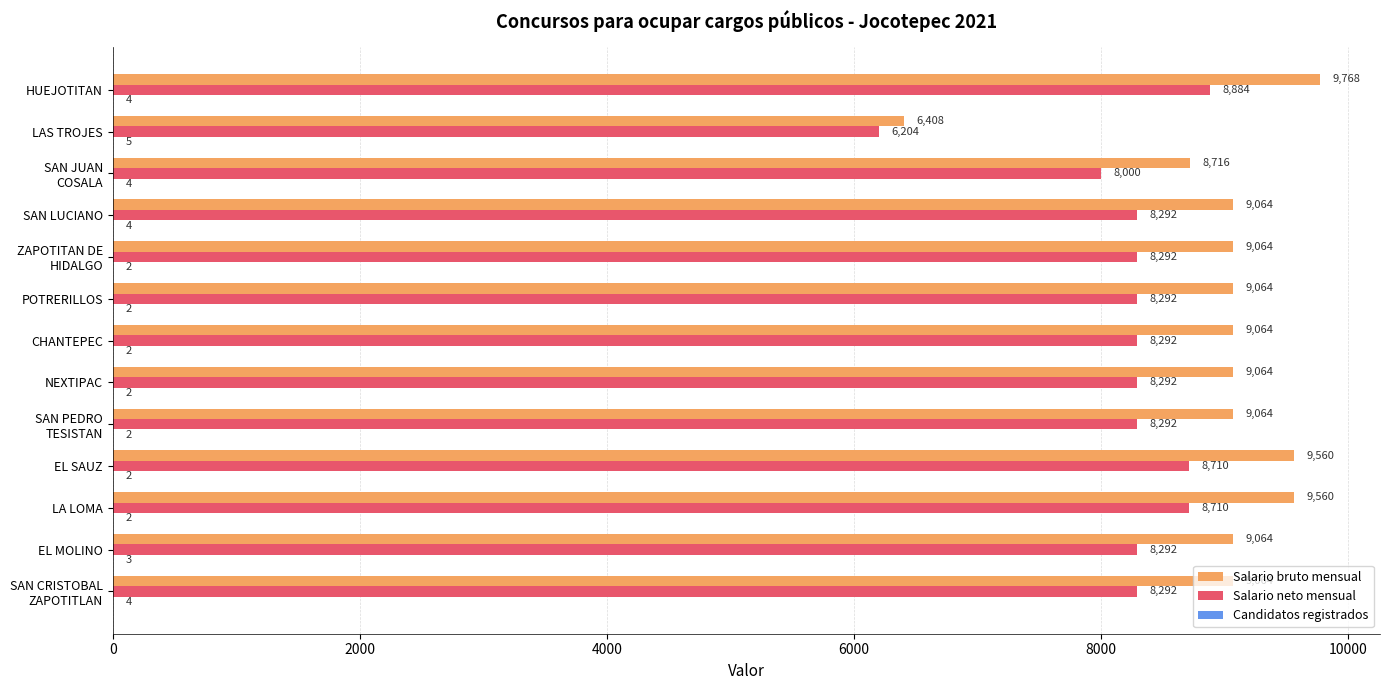

Is it true that Salario bruto mensual equals 9560 at EL SAUZ?

True